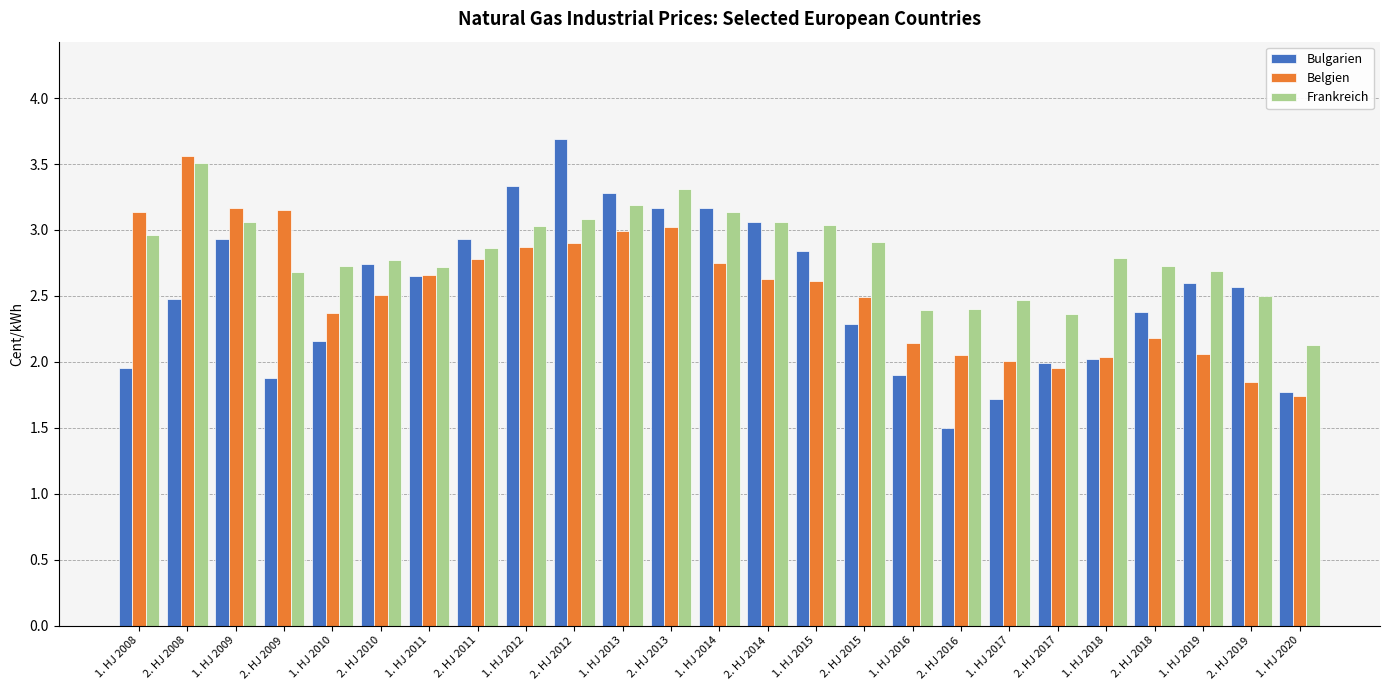

Which series has the largest total across all categories?

Frankreich